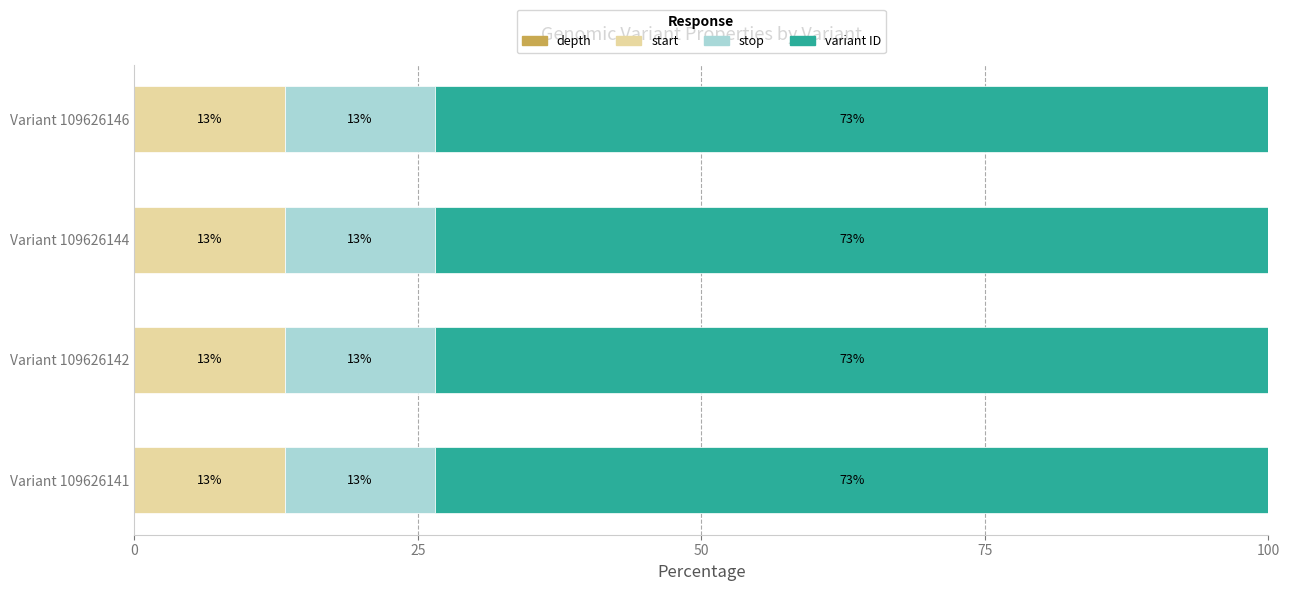

What are all the series names shown in the legend?

depth, start, stop, variant ID